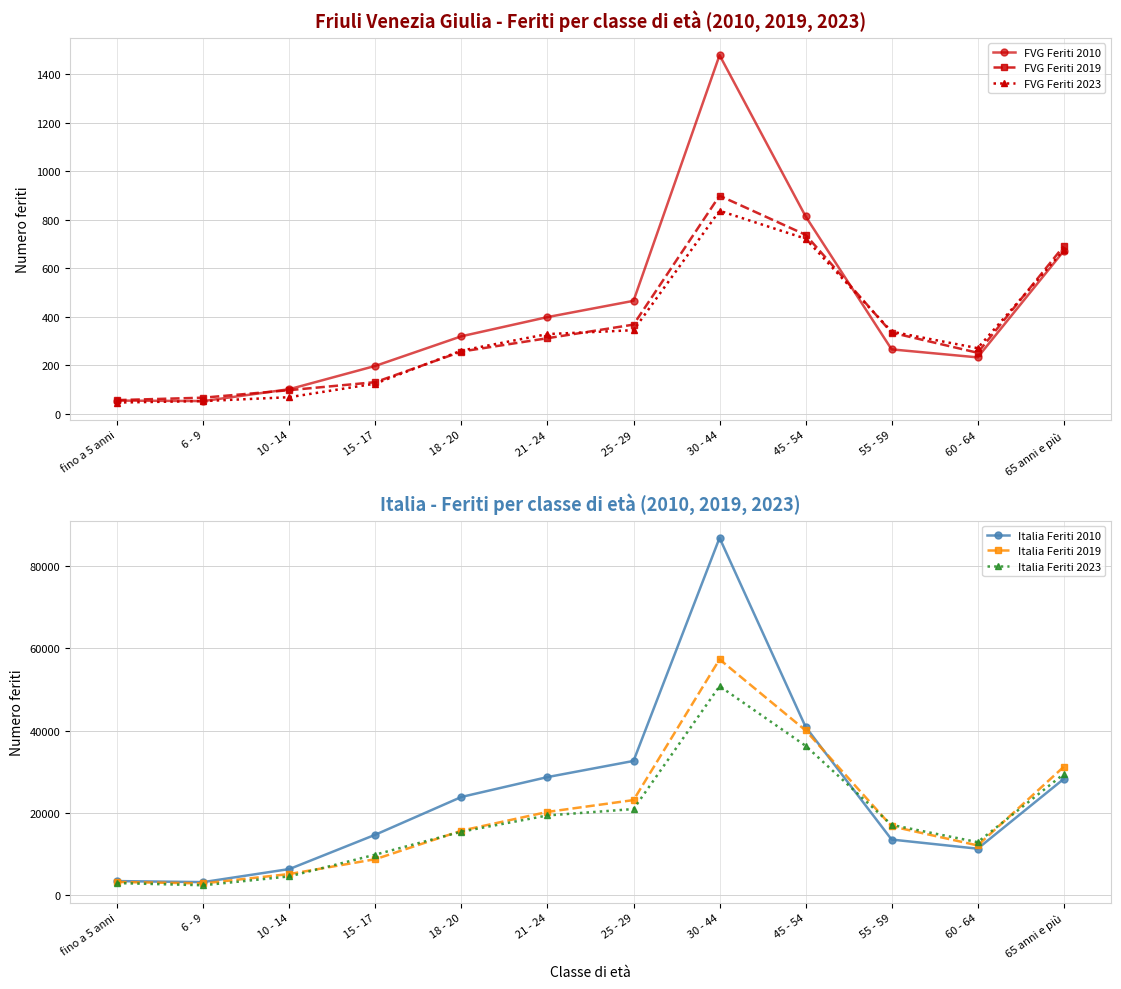

Reading left to right, transcribe all the data shown in this chart.

FVG Feriti 2010: 55	53	102	198	320	399	466	1478	814	266	233	671
FVG Feriti 2019: 57	67	98	131	257	312	368	899	738	335	252	691
FVG Feriti 2023: 47	53	69	125	261	329	345	837	722	339	271	675
Italia Feriti 2010: 3381	3137	6314	14678	23858	28690	32620	86891	40907	13488	11264	28223
Italia Feriti 2019: 3167	2821	5101	8711	15657	20213	23093	57333	40046	16712	12060	31176
Italia Feriti 2023: 2896	2368	4525	9824	15413	19354	20909	50811	36305	17053	12856	29402